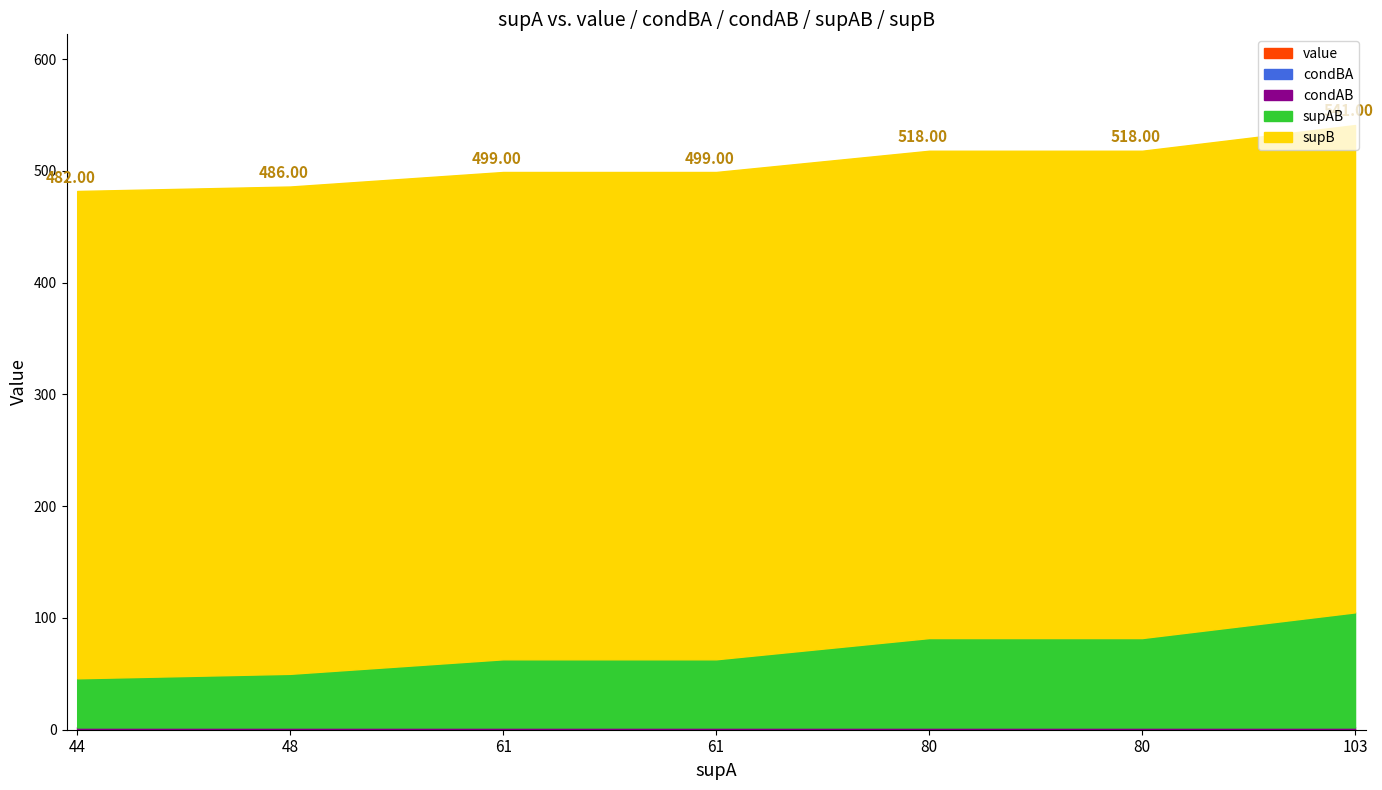

True or false: value has more than 0 interior local peaks.

False